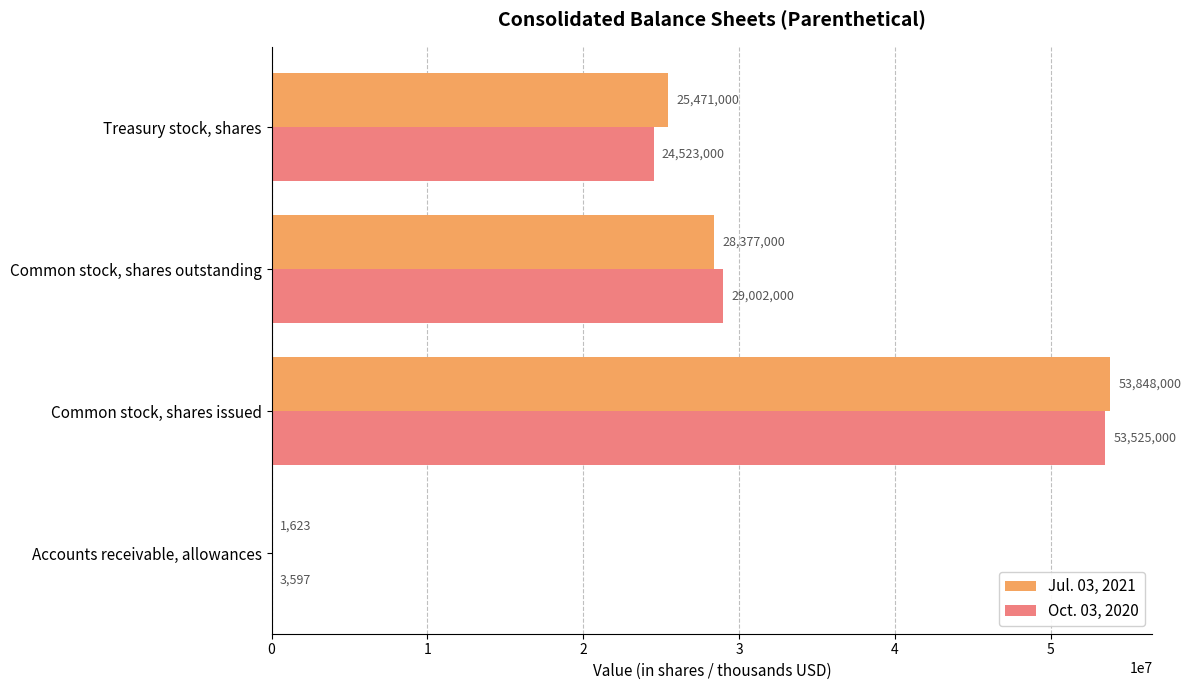

What is the highest value of the Jul. 03, 2021 series?

53848000